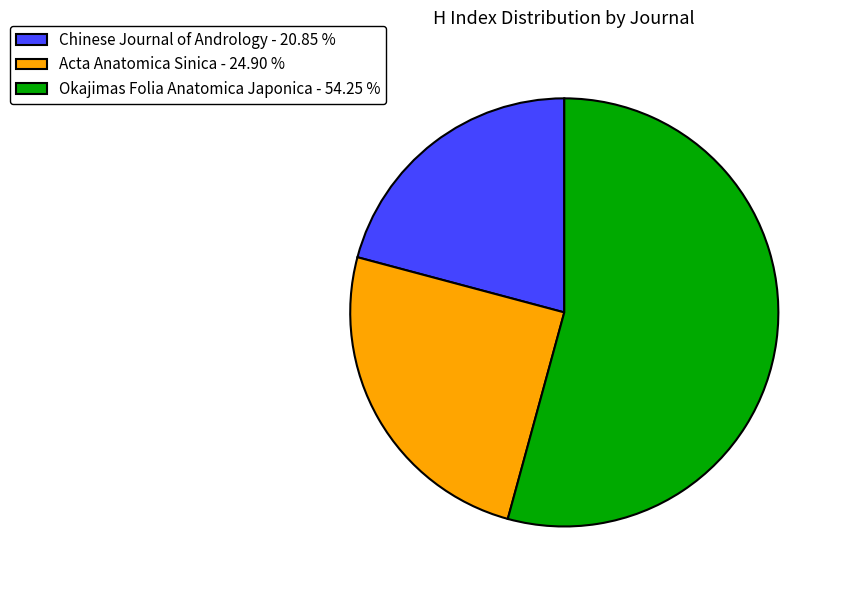

Do Chinese Journal of Andrology - 20.85 % and Okajimas Folia Anatomica Japonica - 54.25 % together represent more than half of the pie?

Yes